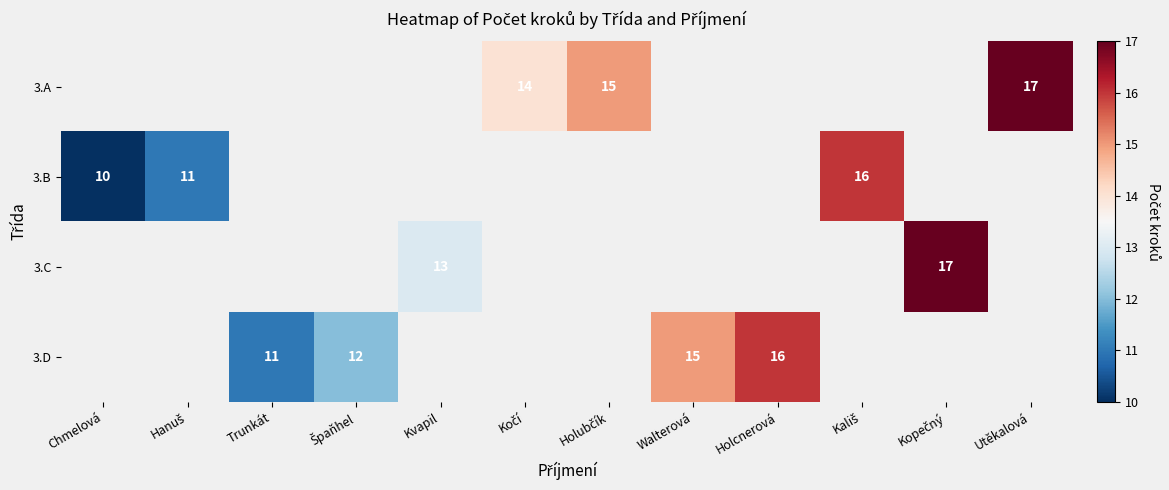

How many categories are shown in the chart?

12